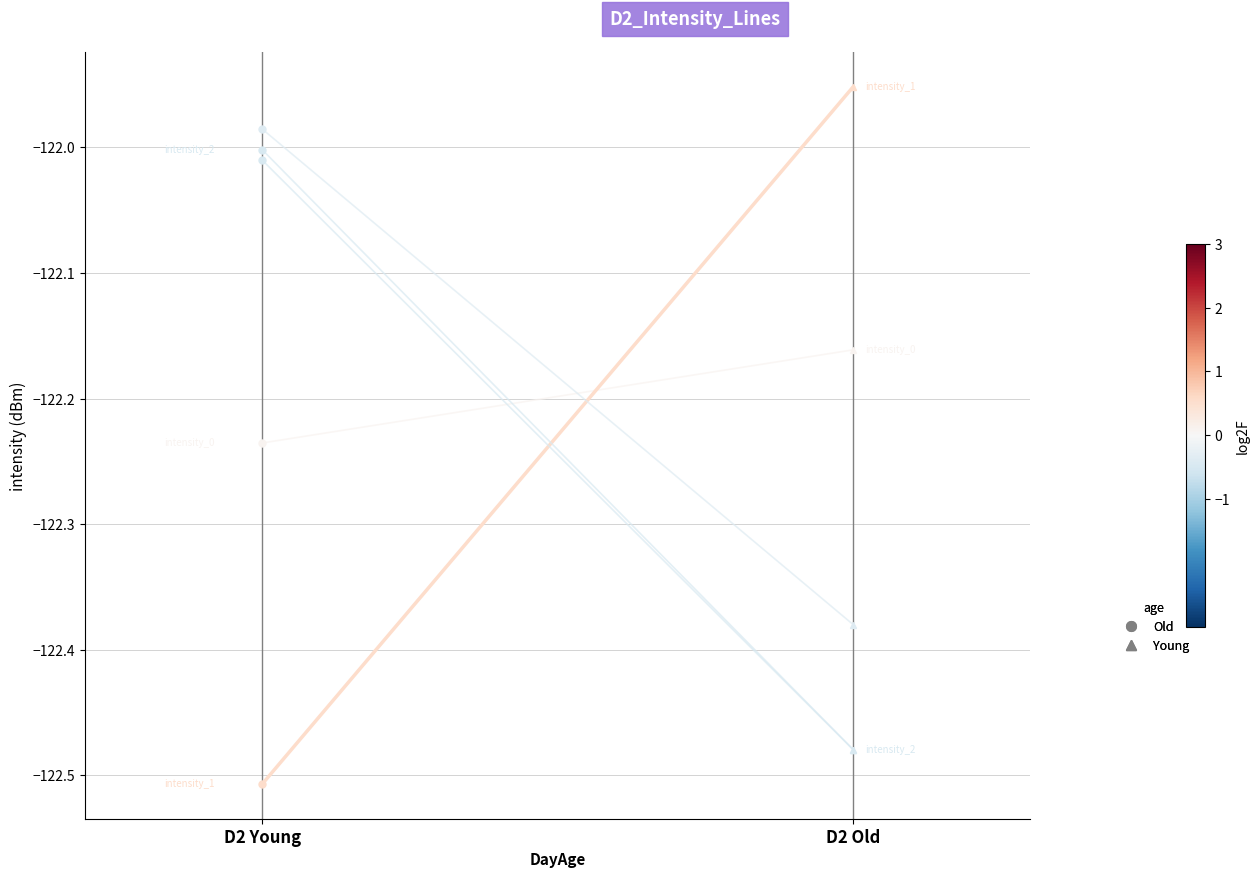

What is the label of the 2nd point from the left?

D2 Old